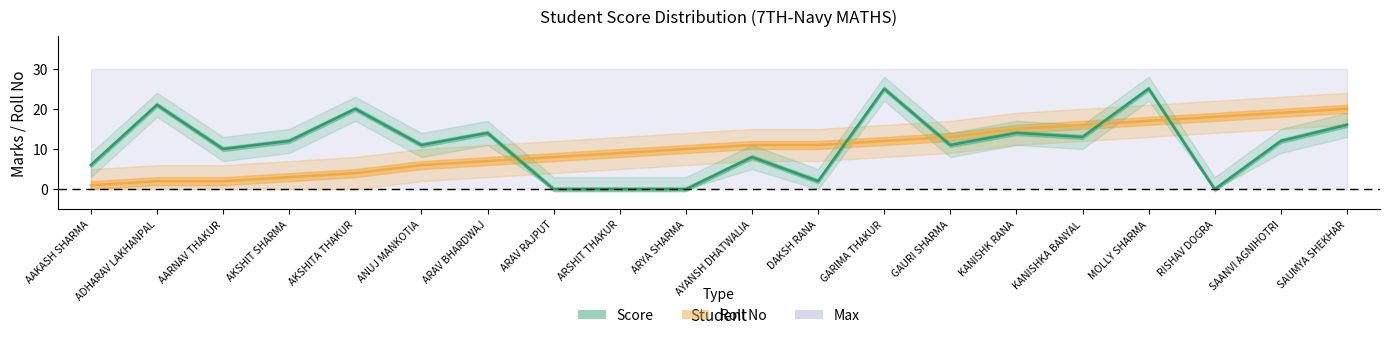

How many lines are shown in the chart?

2